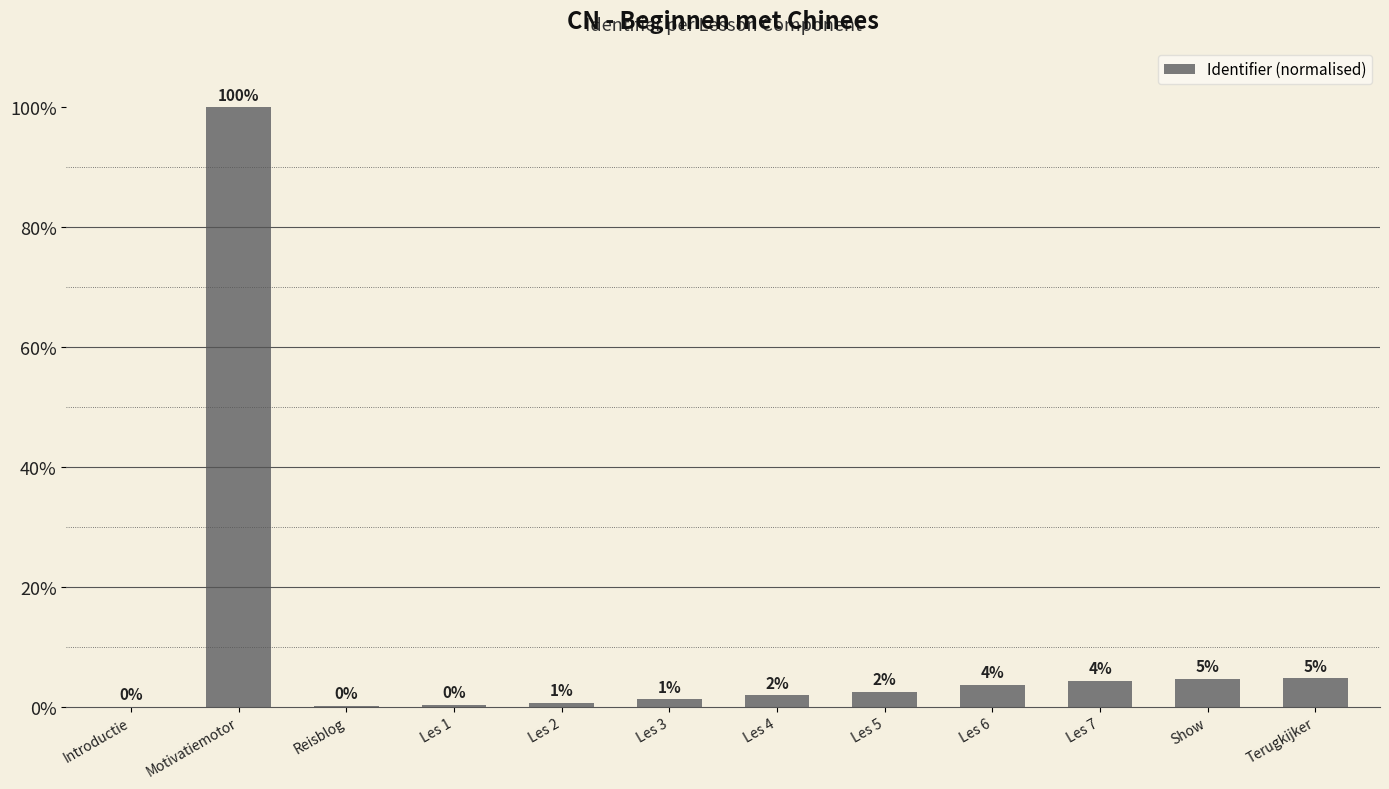

What is the label of the 5th bar from the right?

Les 5